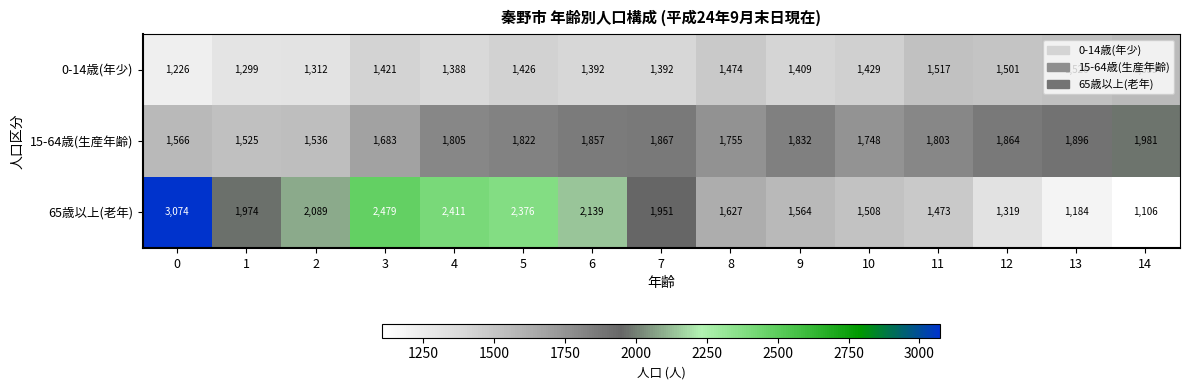

Is it true that 15-64歳(生産年齢) equals 2954 at 7?

False